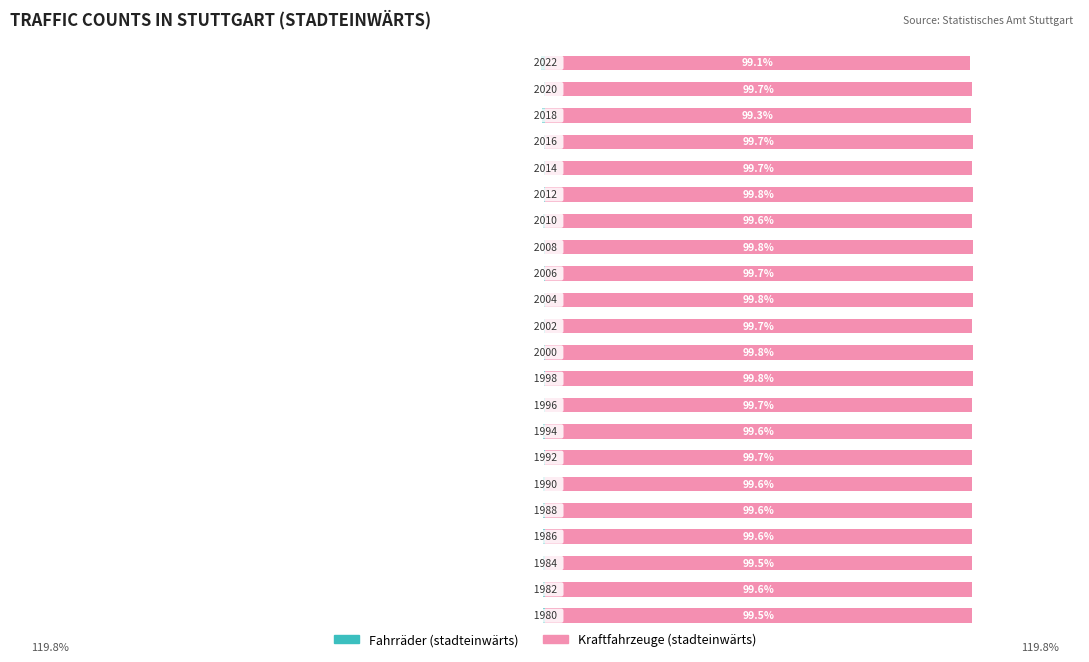

What value does the Kraftfahrzeuge (stadteinwärts) series have at 0?

99.5